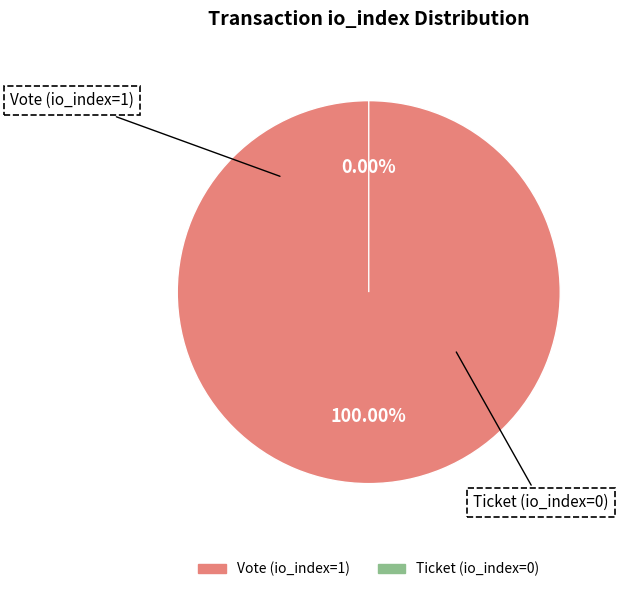

Which category has the smallest portion of the pie?

Ticket (io_index=0)